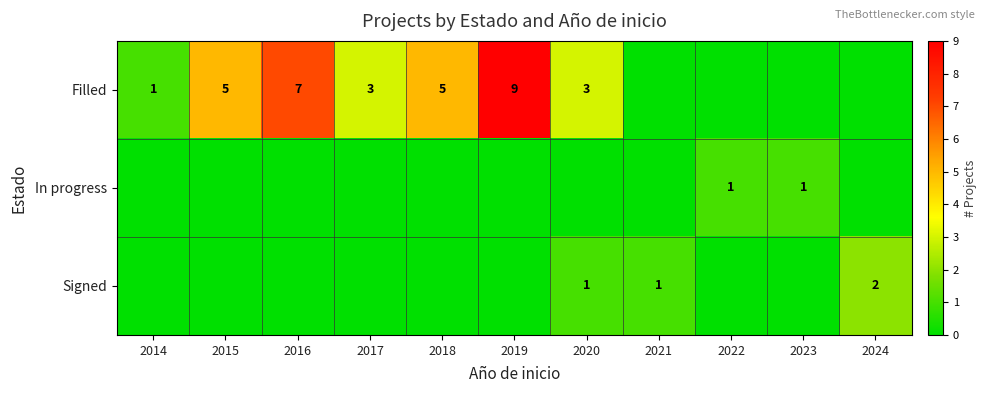

What is the difference between the Filled values at 2018 and 2019?

4